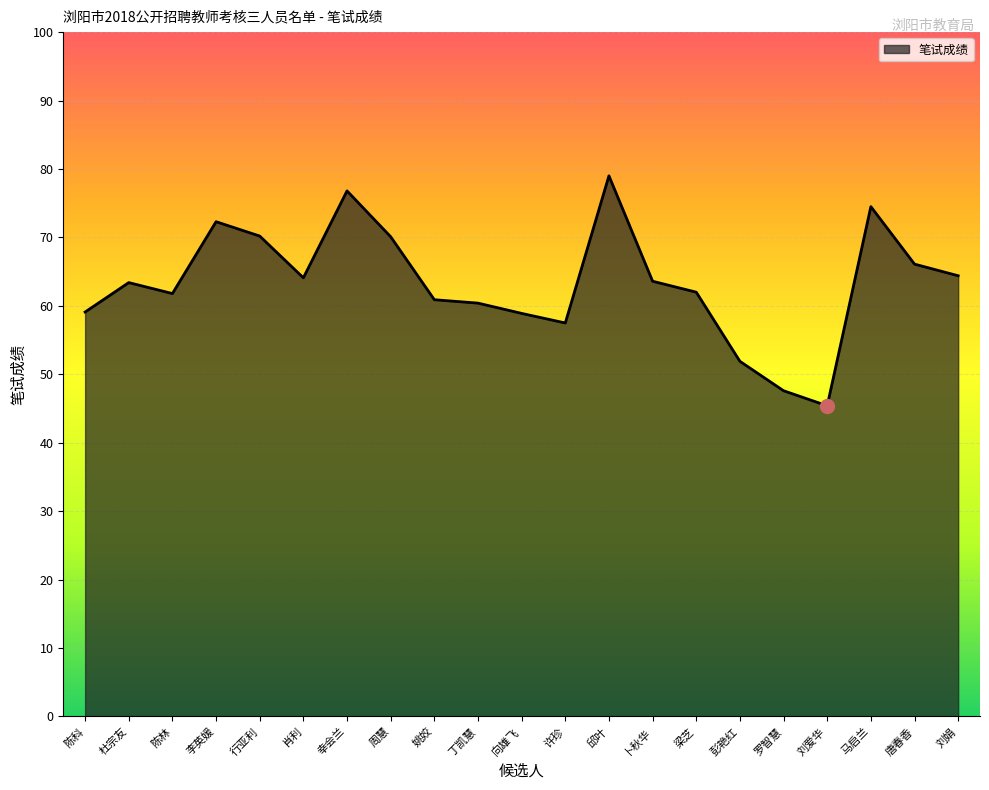

What is the change in value from 刘爱华 to 唐春香?

+20.7